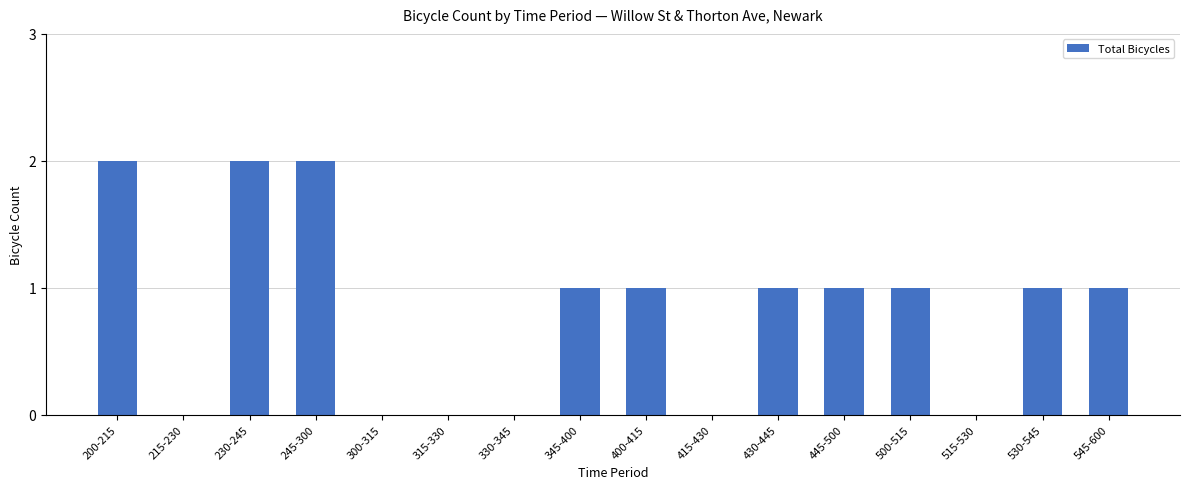

Between 500-515 and 515-530, which is larger?

500-515